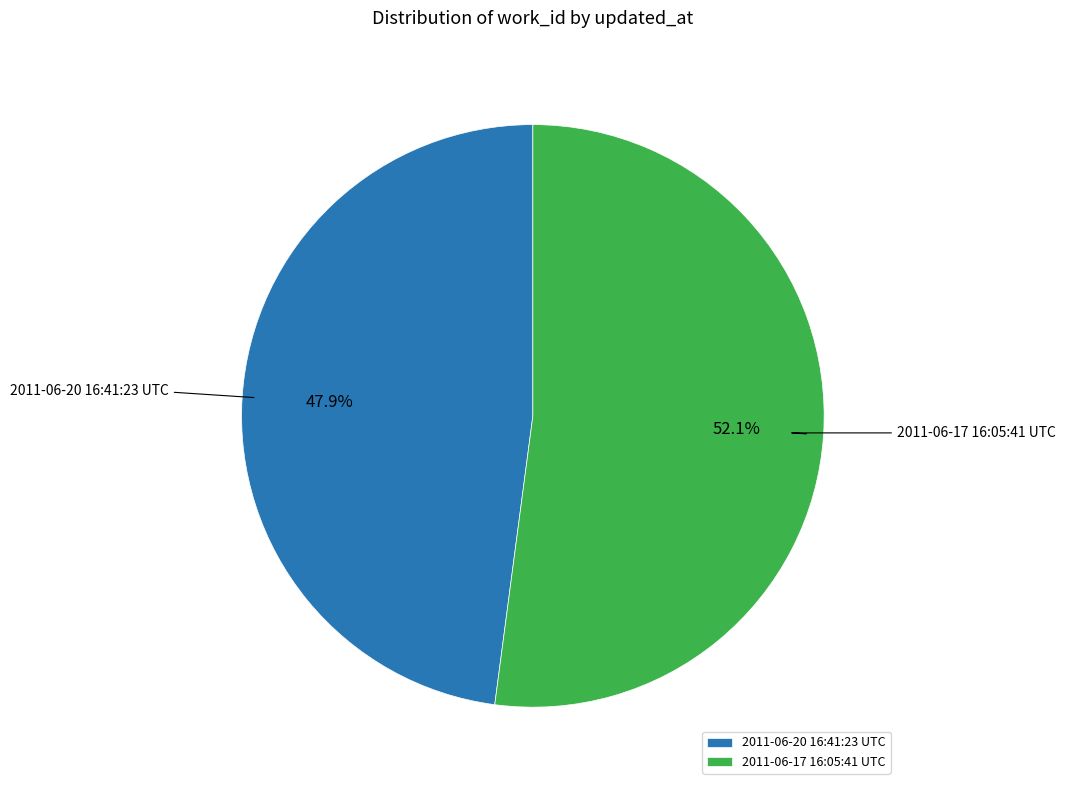

Is it true that 2011-06-17 16:05:41 UTC is 52% of the pie?

True